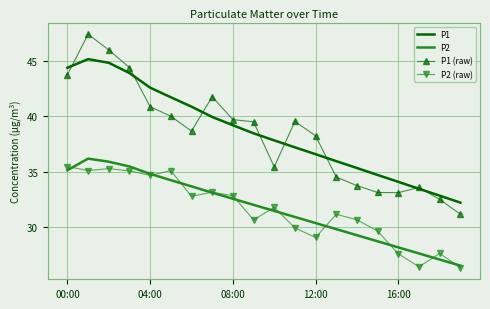

True or false: P2 (raw) and P1 intersect in this chart.

False